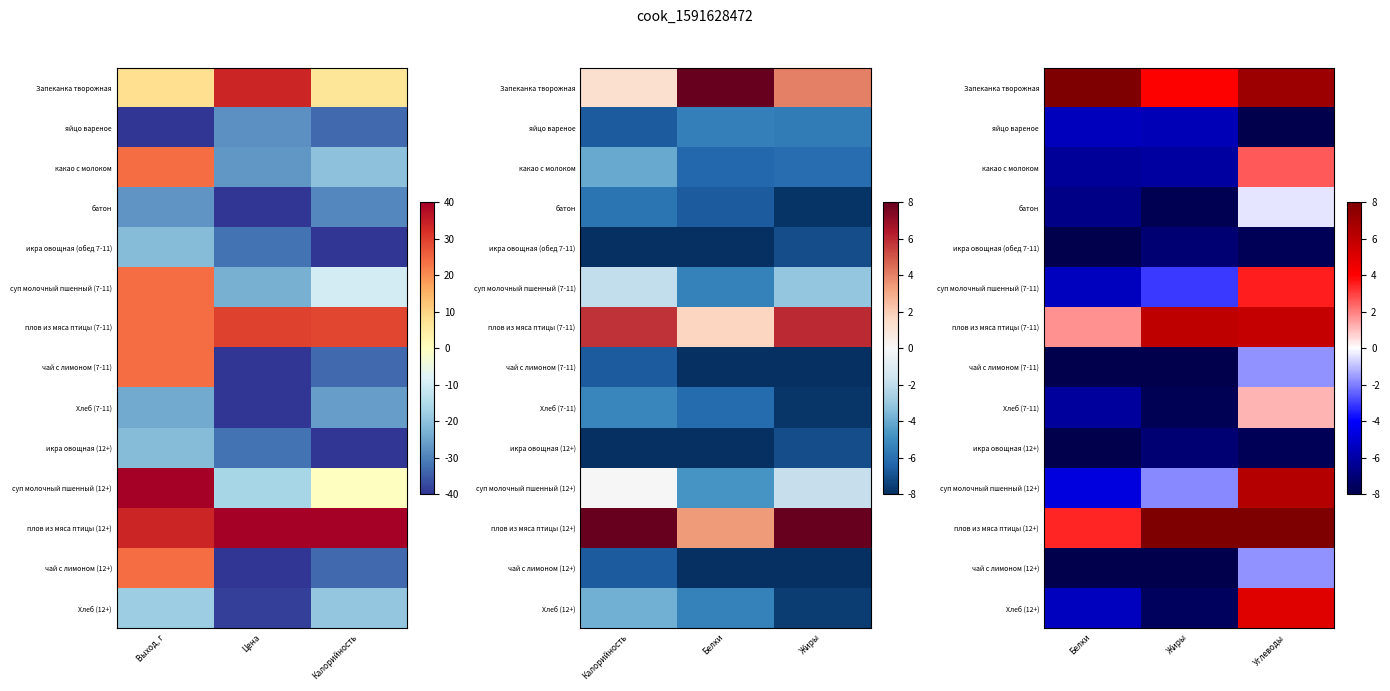

Rank the series at Жиры from highest to lowest value.

плов из мяса птицы (12+), плов из мяса птицы (7-11), Запеканка творожная, суп молочный пшенный (12+), суп молочный пшенный (7-11), яйцо вареное, какао с молоком, икра овощная (обед 7-11), икра овощная (12+), Хлеб (12+), Хлеб (7-11), батон, чай с лимоном (7-11), чай с лимоном (12+)